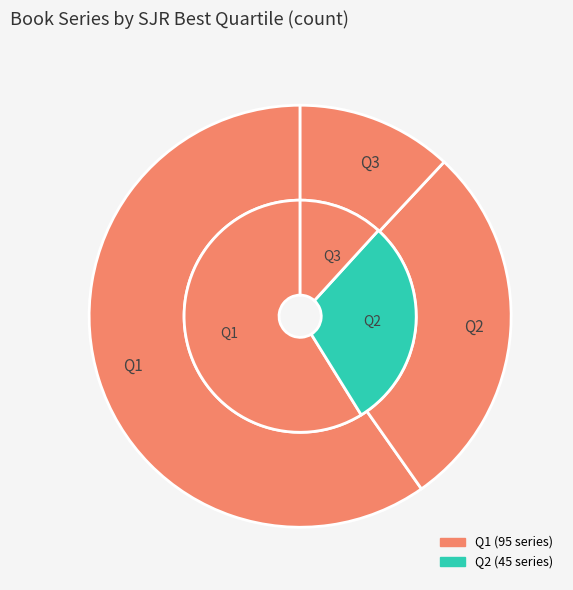

Combined, what portion of the pie is Q4 and Q3?

11.9%